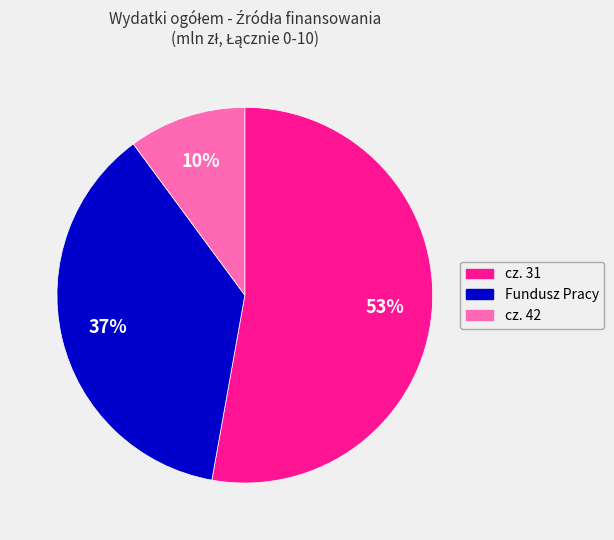

To the nearest percent, what percentage of the pie is cz. 42?

10%